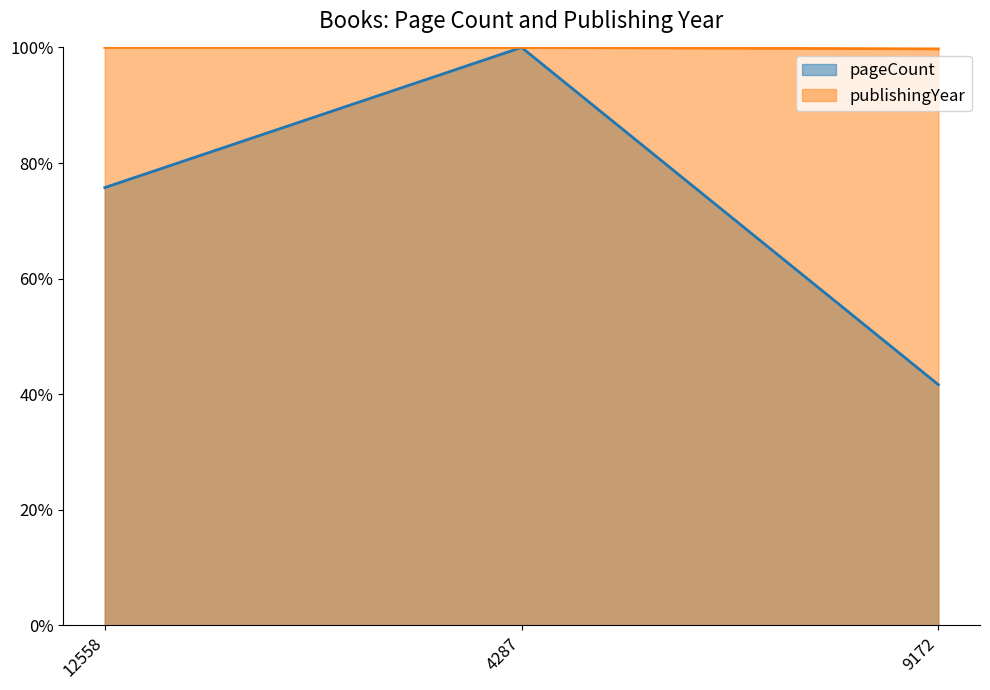

The pageCount series shows 161.0 at 4287. True or false?

False